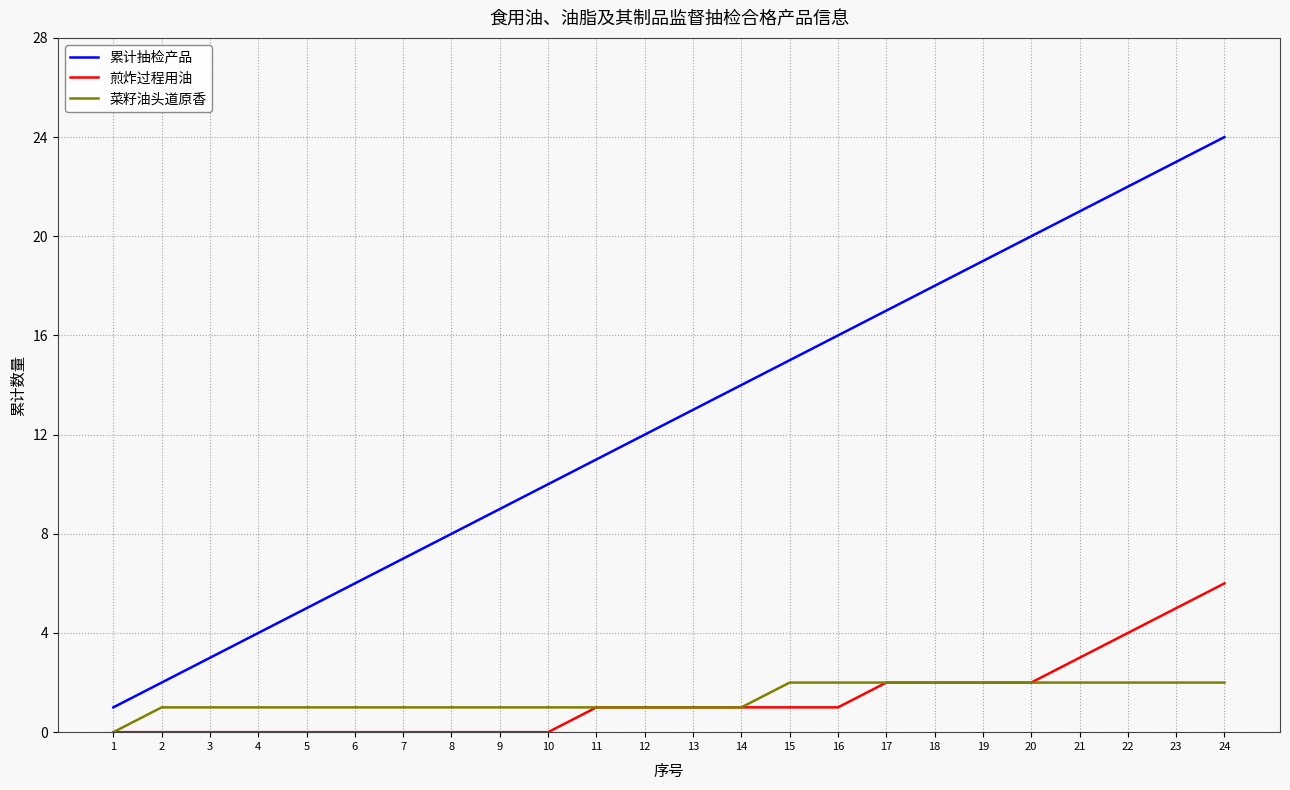

What is the approximate value of 累计抽检产品 at 4?

4